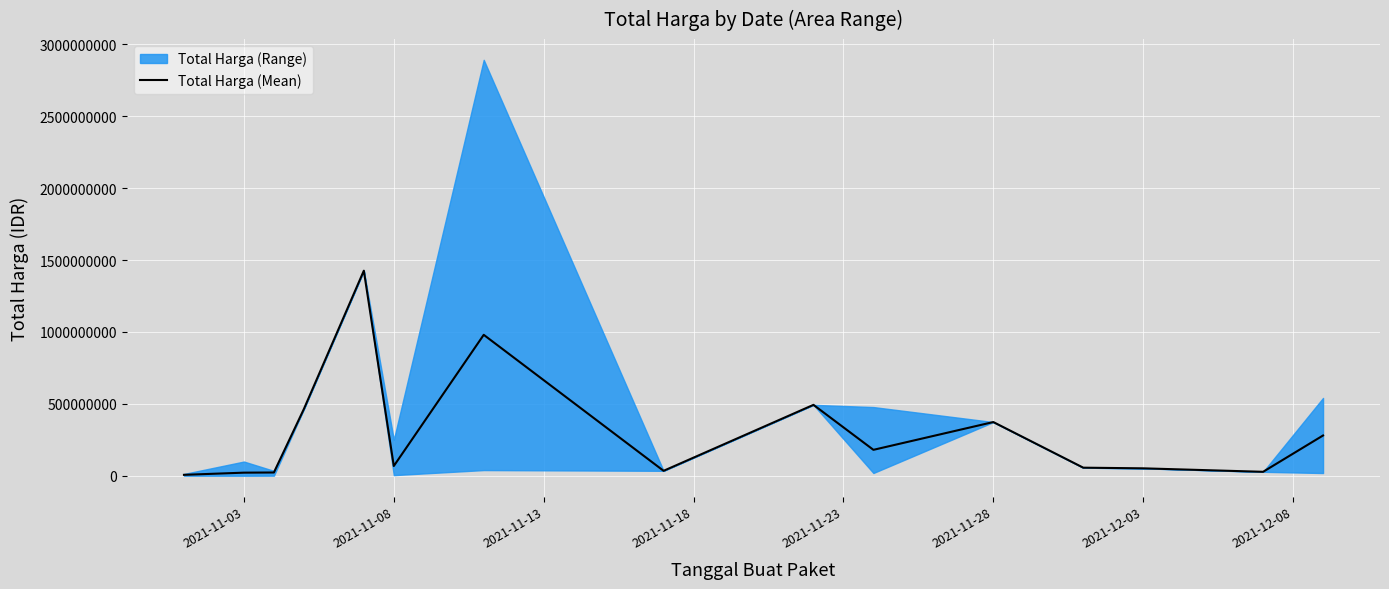

What is the difference between the second highest and minimum values?

973590490